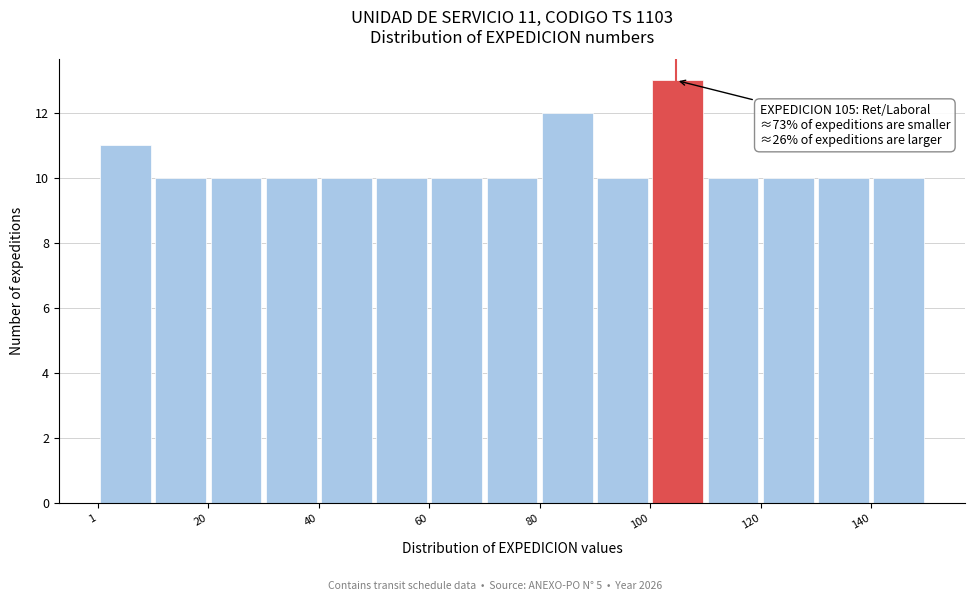

Which range on the x-axis has the tallest bar?

100 to 110